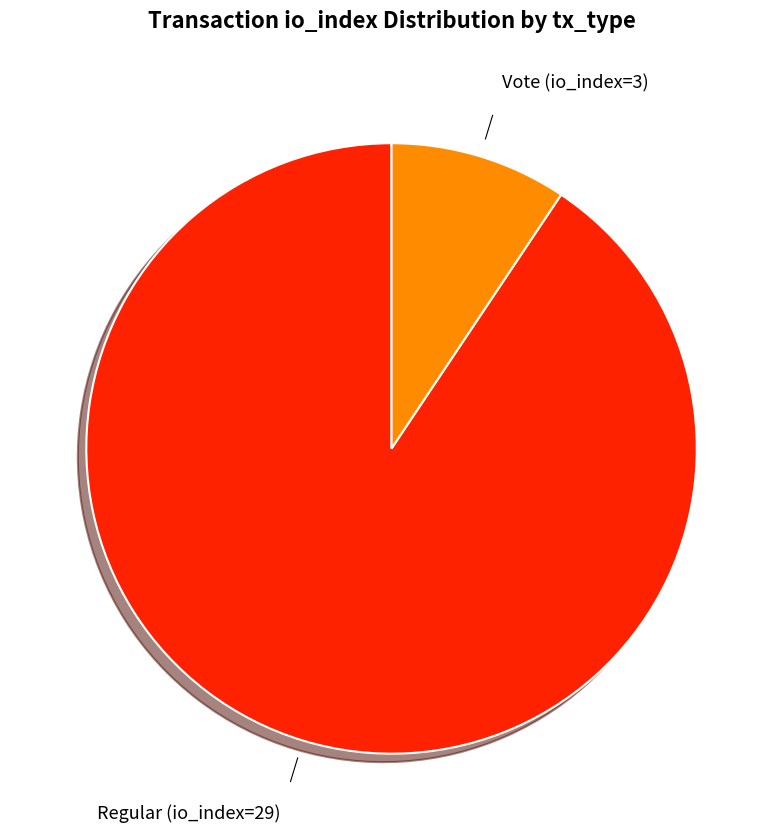

Is it true that Vote (io_index=3) is 9% of the pie?

True